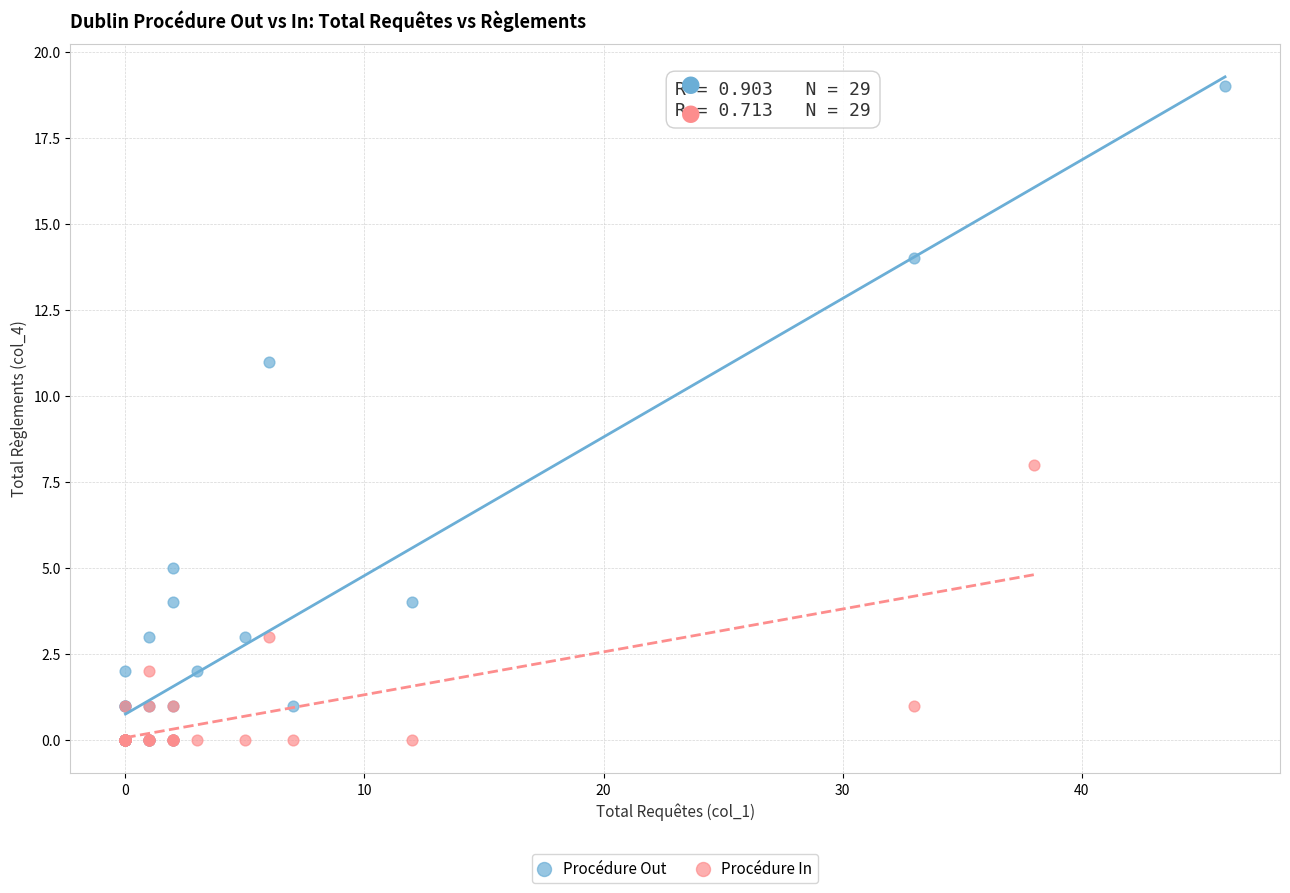

What are all the series names shown in the legend?

Procédure Out, Procédure In